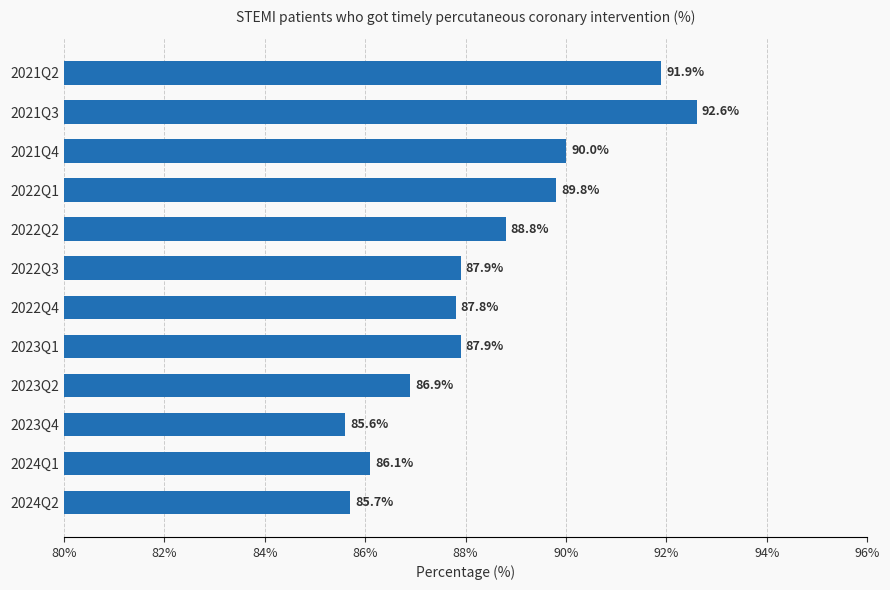

Which category has the lowest value across all series?

2023Q4